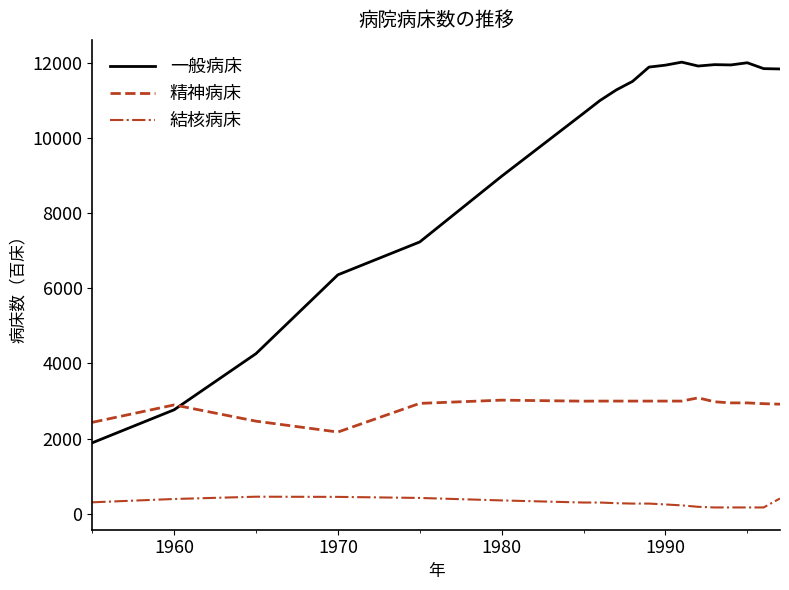

Rank the series by their maximum value, from lowest to highest.

結核病床, 精神病床, 一般病床